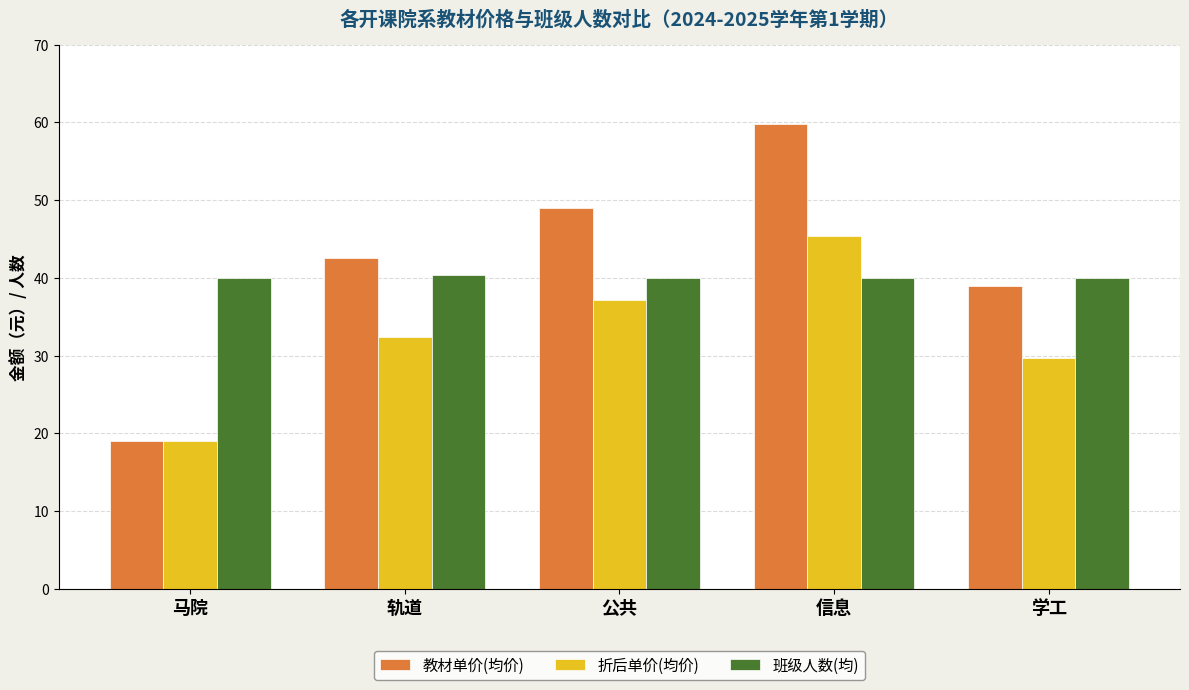

What is the total value across all series at 学工?

108.6